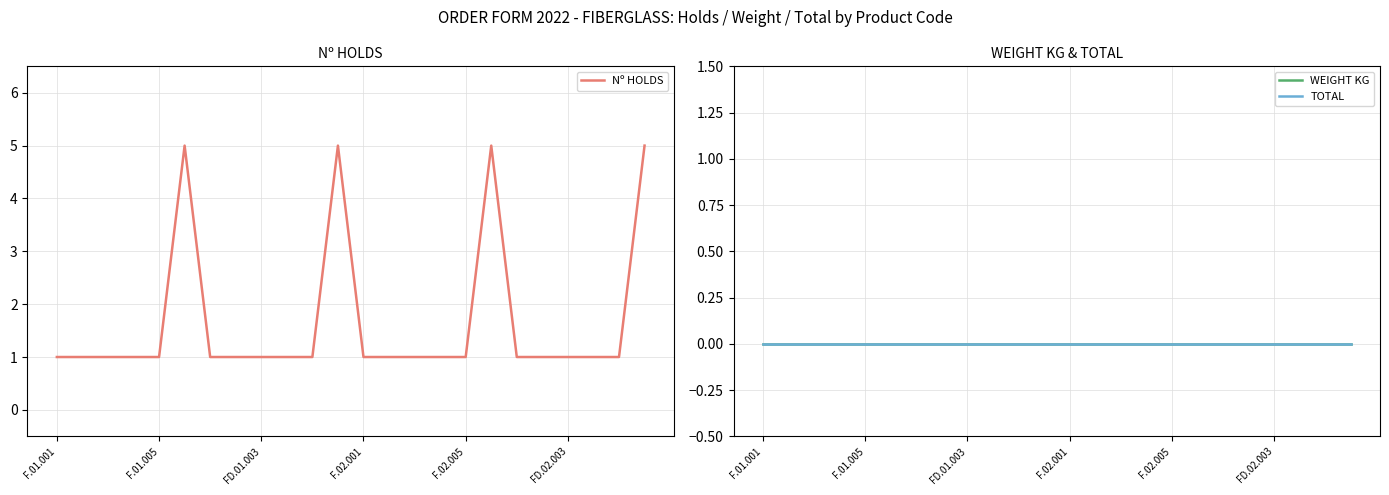

The Nº HOLDS series shows 1 at FD.01.003. True or false?

True